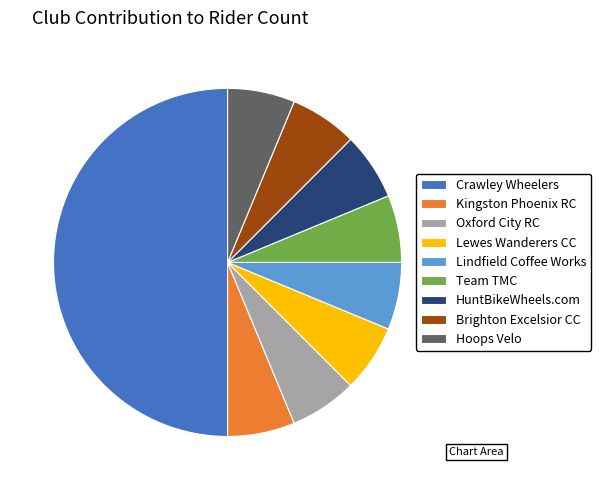

How many segments does this pie chart have?

9